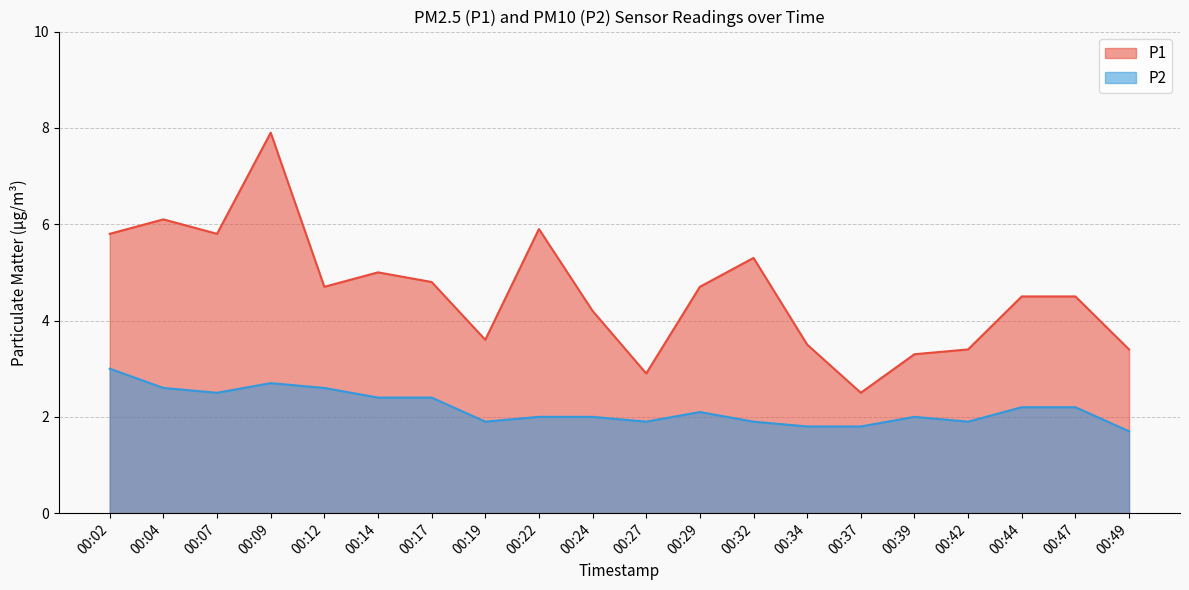

The P1 series shows 7.9 at 00:09. True or false?

True